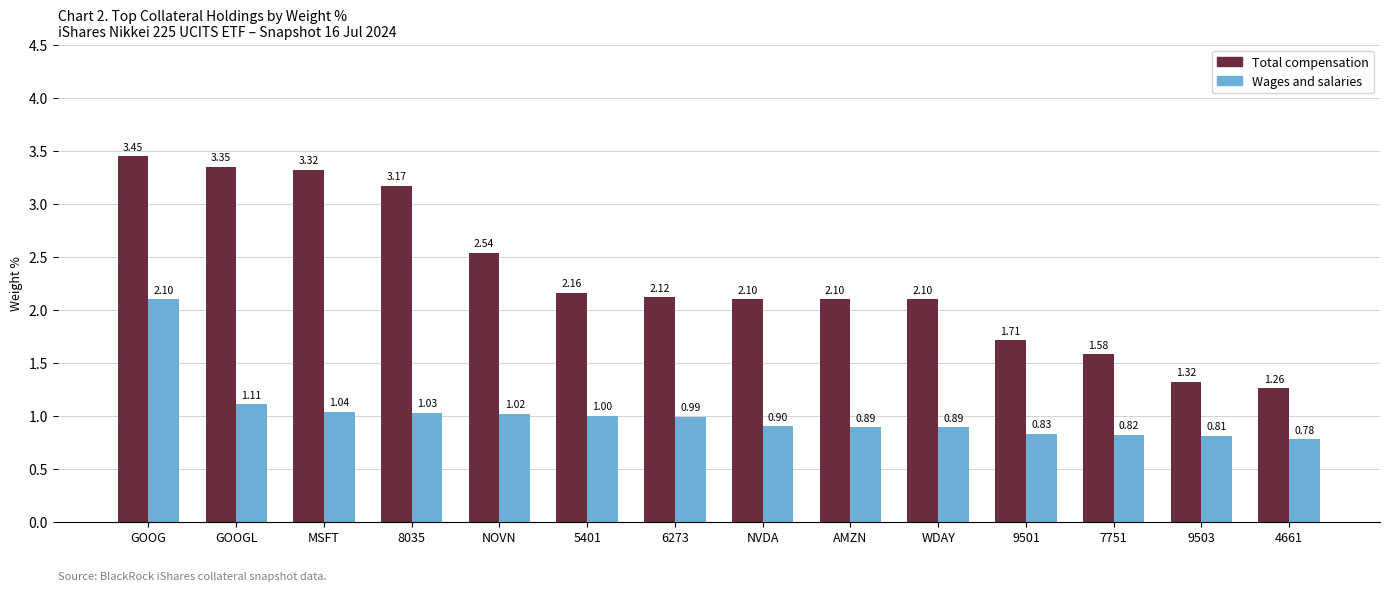

The value of Wages and salaries at 4661 is 0.4. True or false?

False